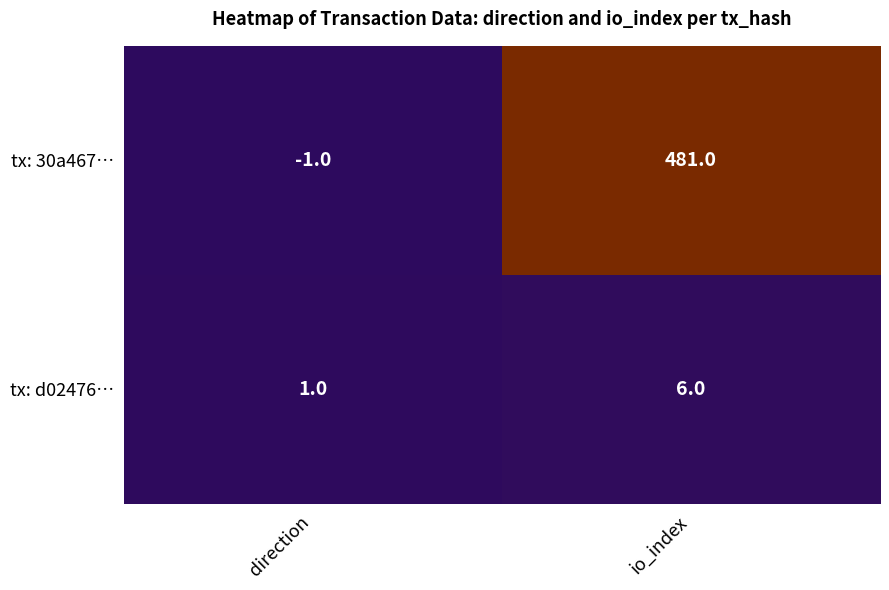

Reading left to right, list all the values displayed in this chart.

tx: 30a467…: -1	481
tx: d02476…: 1	6